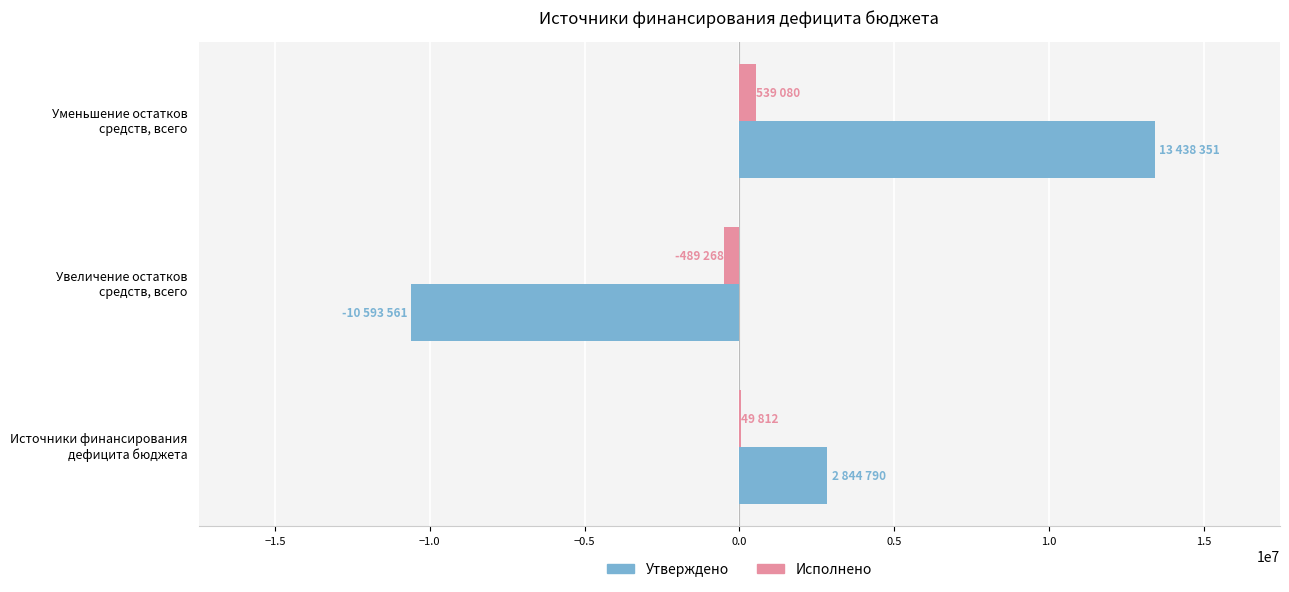

Which series has the largest total across all categories?

Утверждено